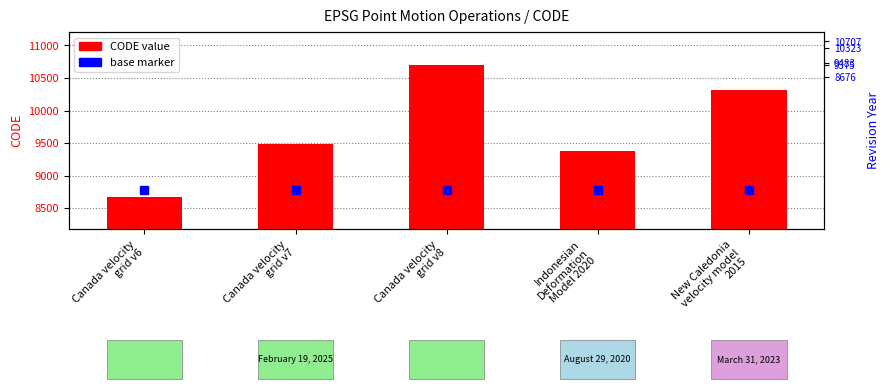

Reading left to right, what are all the values shown in this chart?

Canada velocity
grid v6=8676	Canada velocity
grid v7=9483	Canada velocity
grid v8=10707	Indonesian
Deformation
Model 2020=9375	New Caledonia
velocity model
2015=10323